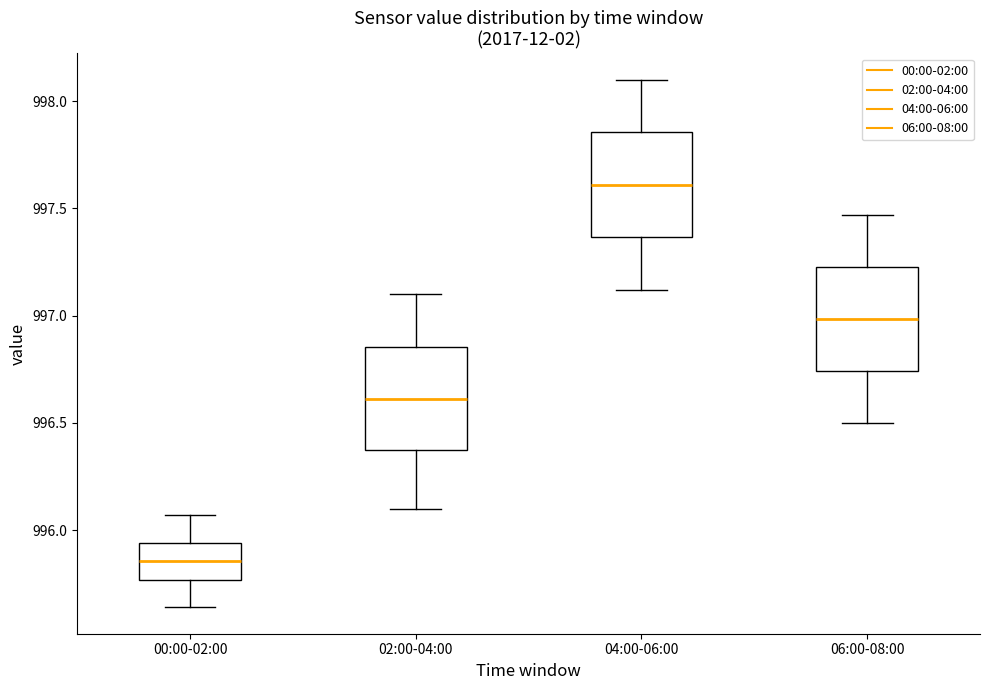

Reading left to right, read every box against the y-axis: the position of its median line, the range the box covers, and the ends of its whiskers. The values are not printed on the chart, so give them approximately, as read against the axis.

00:00-02:00: median 995.85, box 995.75 to 995.95, whiskers 995.65 to 996.05
02:00-04:00: median 996.60, box 996.35 to 996.85, whiskers 996.10 to 997.10
04:00-06:00: median 997.60, box 997.35 to 997.85, whiskers 997.10 to 998.10
06:00-08:00: median 997.00, box 996.75 to 997.25, whiskers 996.50 to 997.45